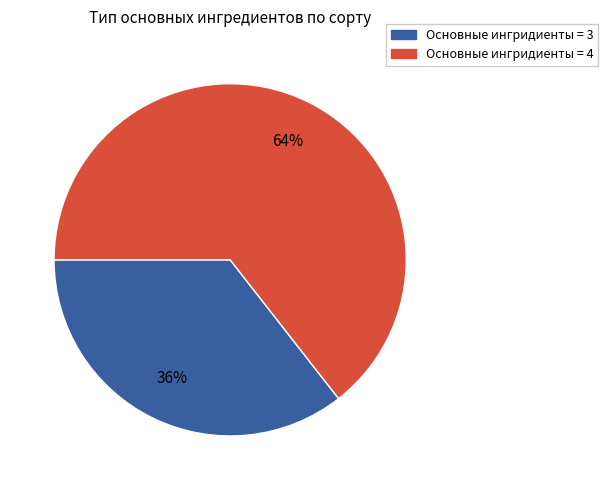

To the nearest percent, what is the average slice percentage?

50%